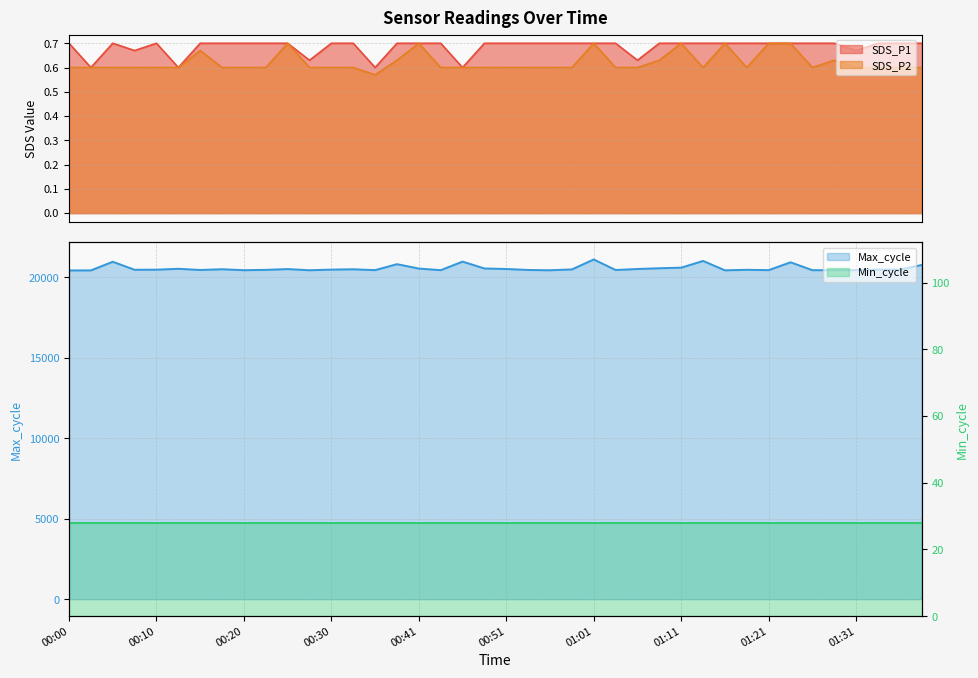

What is the label of the 2nd point from the right?

01:36